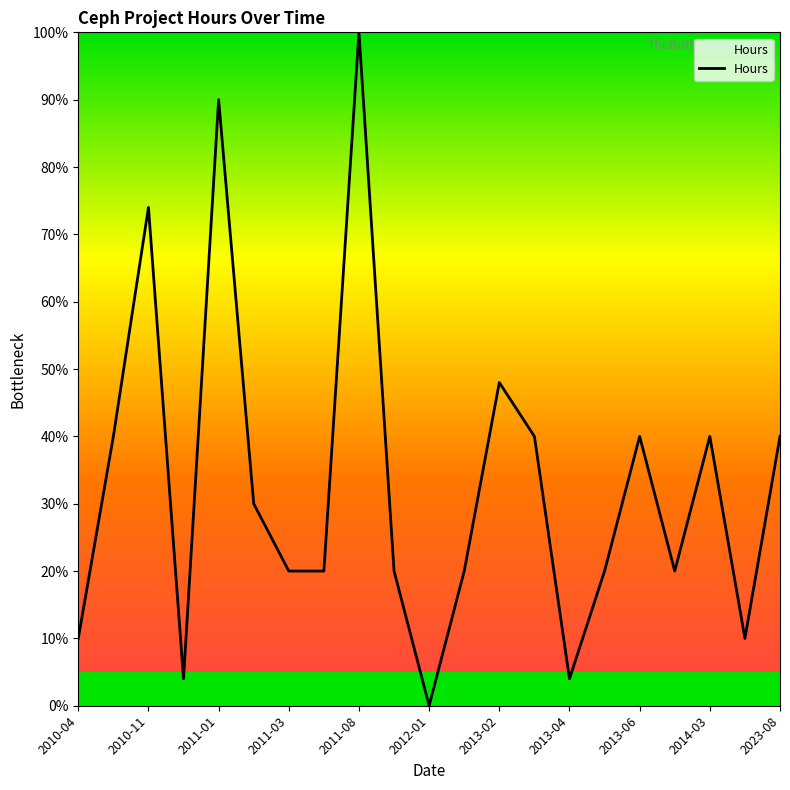

What is the difference between the maximum and minimum values?

100